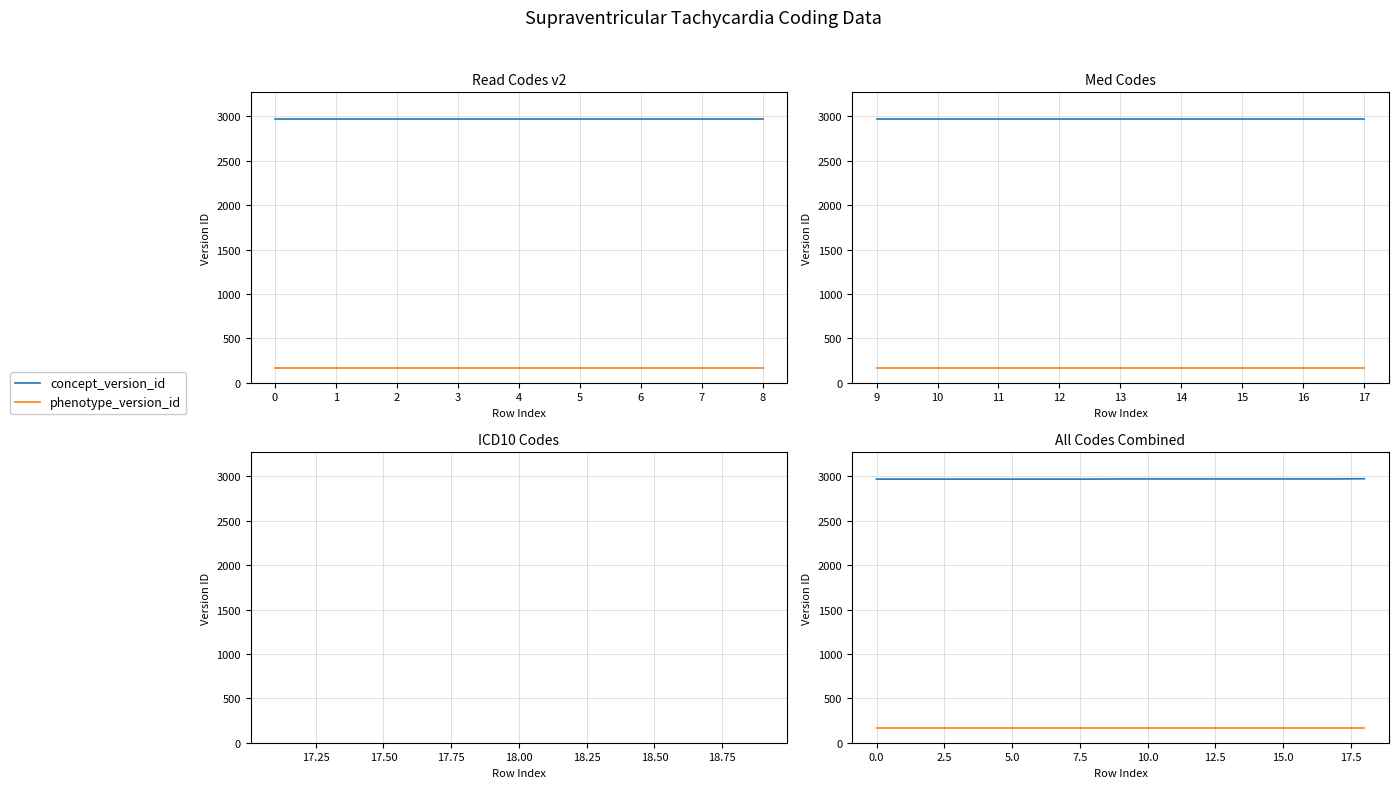

What is the label of the 5th point from the left?

3